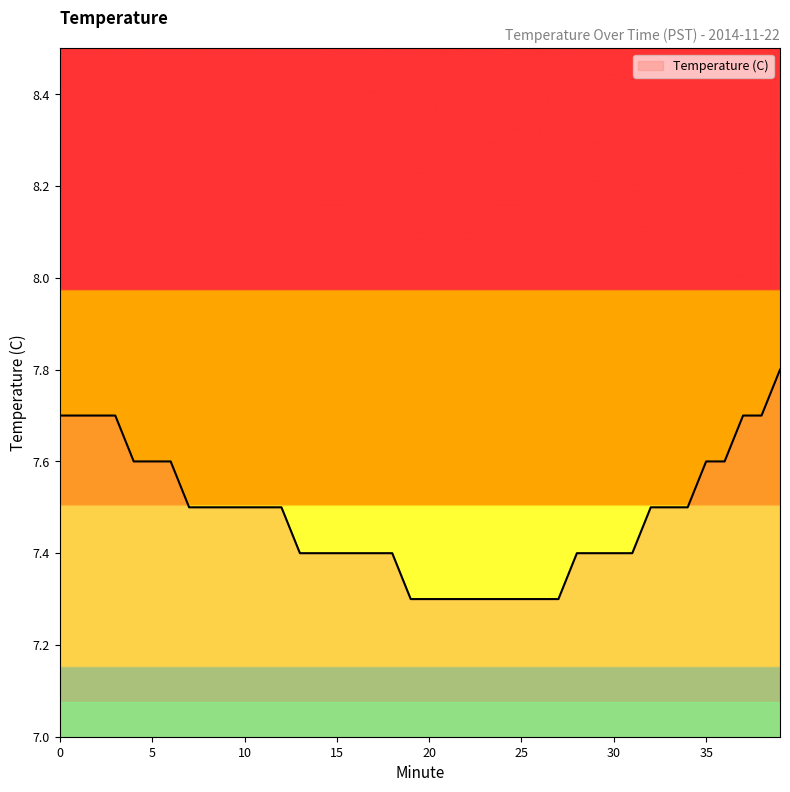

What is the difference between the maximum and minimum values?

0.5